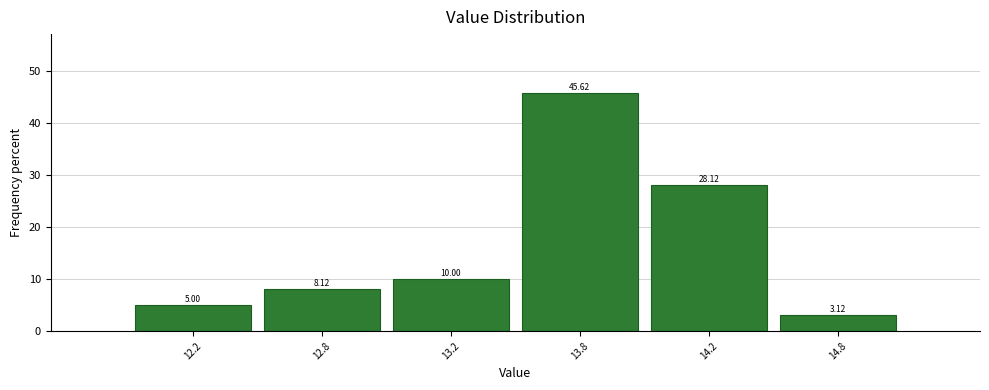

Rank the categories by value from lowest to highest.

14.8, 12.2, 12.8, 13.2, 14.2, 13.8